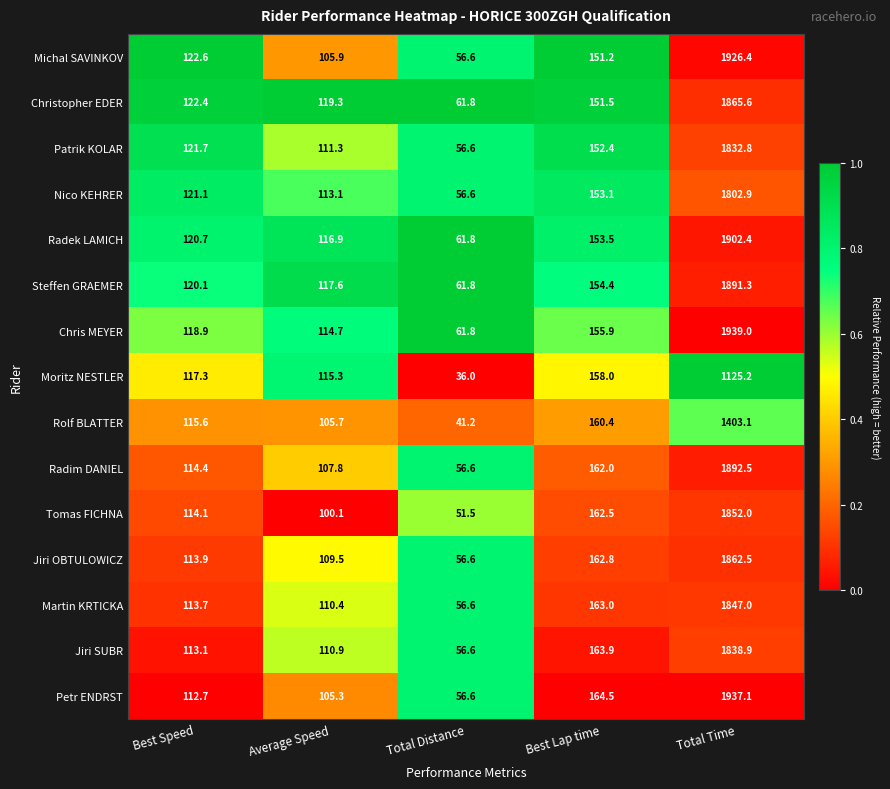

Is it true that Martin KRTICKA equals 98.8 at Best Lap time?

False